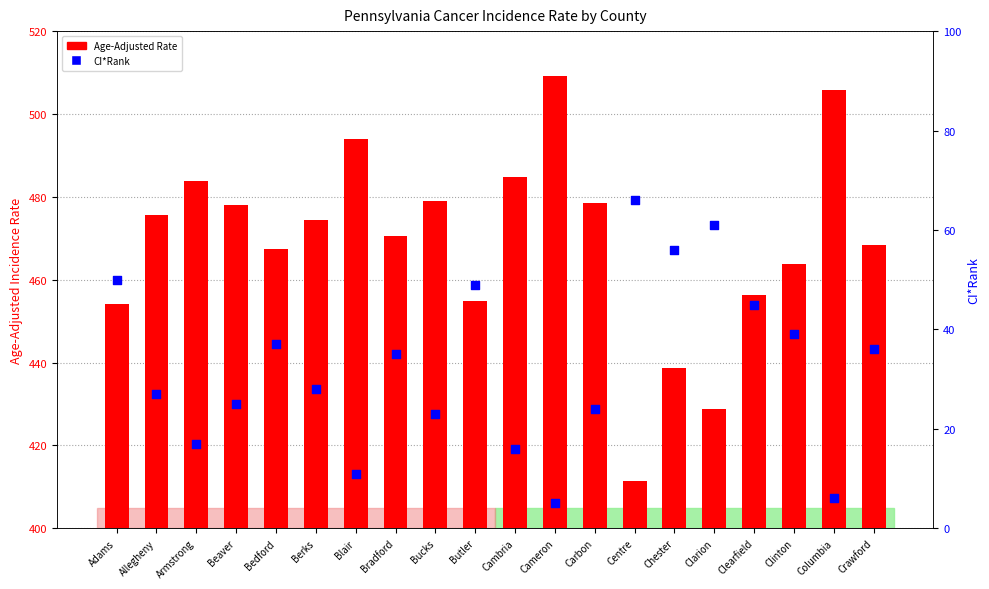

Is the value of CI*Rank at Clarion greater than the value of Age-Adjusted Rate at Blair?

No